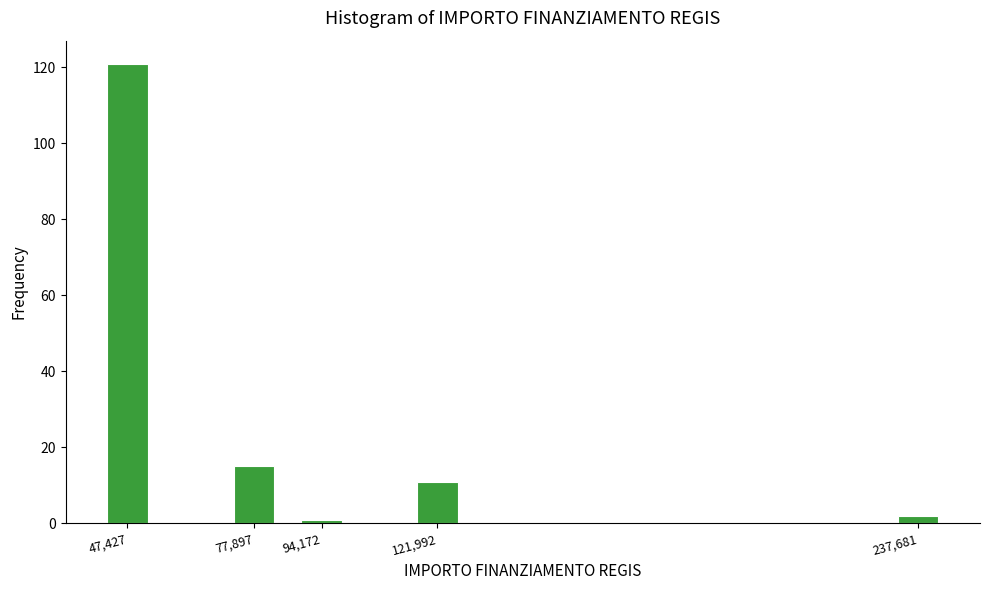

Reading left to right, list all the values displayed in this chart.

121	15	1	11	2